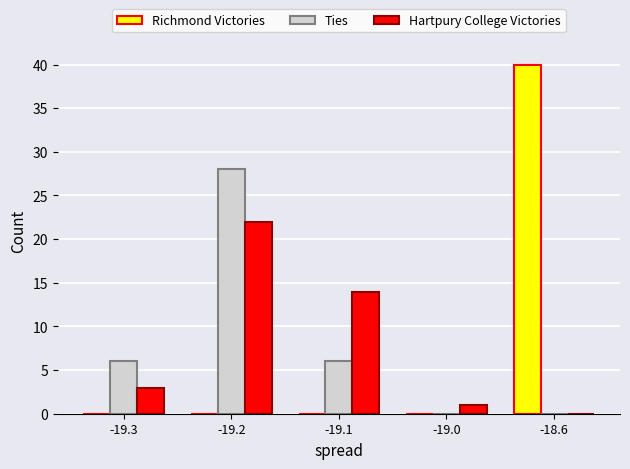

What is the greatest value displayed?

40